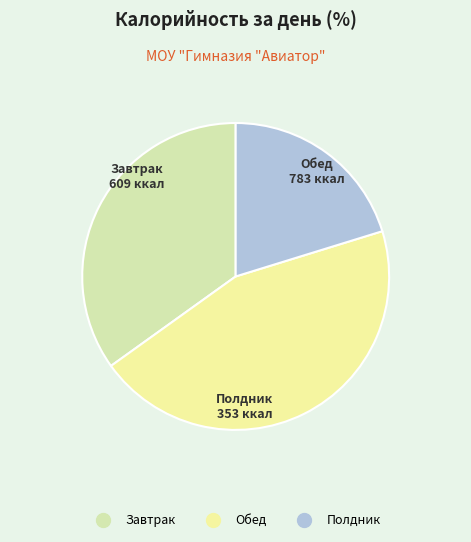

Is there a majority slice in this chart?

No